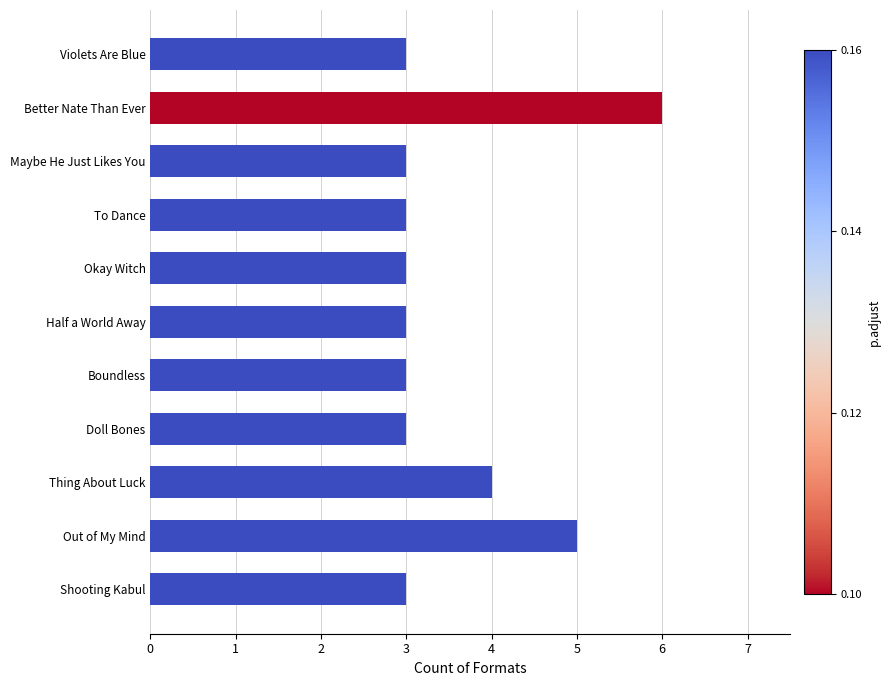

Where is the data nearest to the value 4?

Thing About Luck